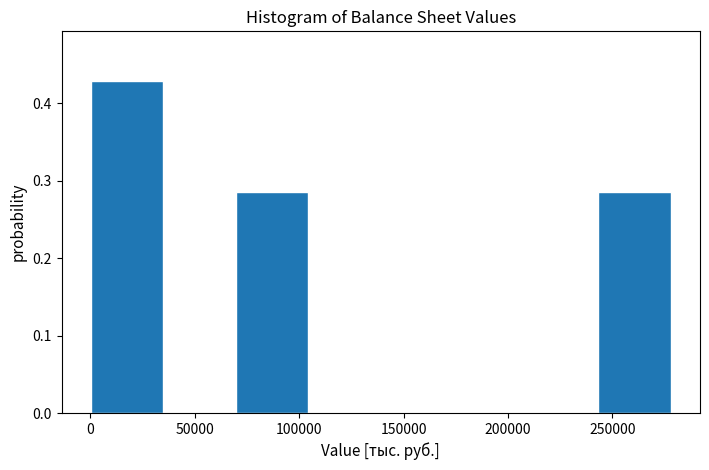

Reading left to right, transcribe this chart: for each bar, give the range it covers on the x-axis and its height. Neither the bar edges nor the heights are printed on the chart, so give them approximately, as read against the axes.

0 to 35000: 0.43
35000 to 70000: 0
70000 to 105000: 0.29
105000 to 140000: 0
140000 to 175000: 0
175000 to 210000: 0
210000 to 245000: 0
245000 to 280000: 0.29